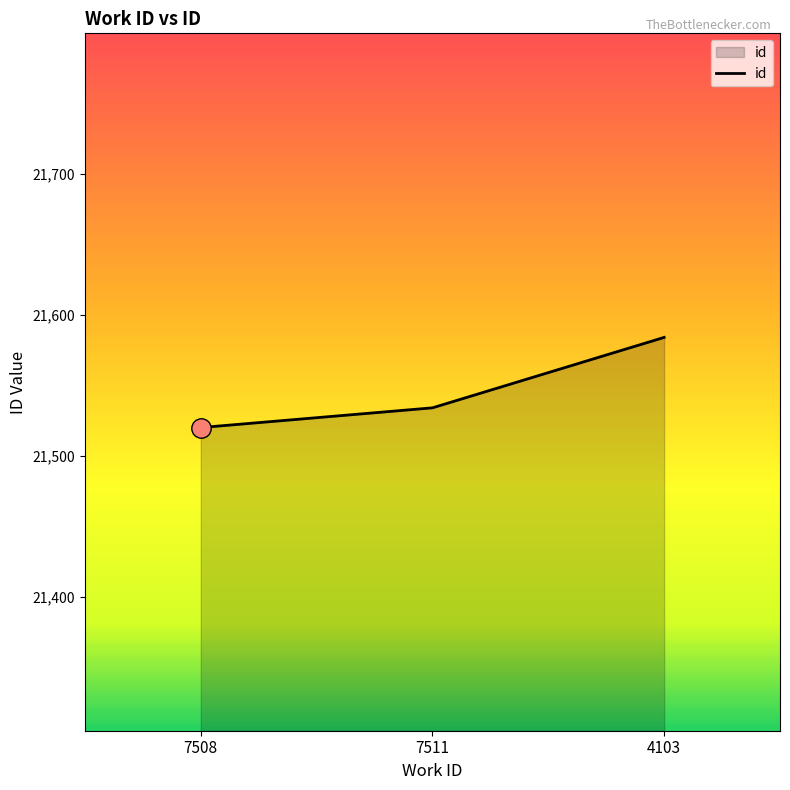

Which has a higher value, 7511 or 7508?

7511